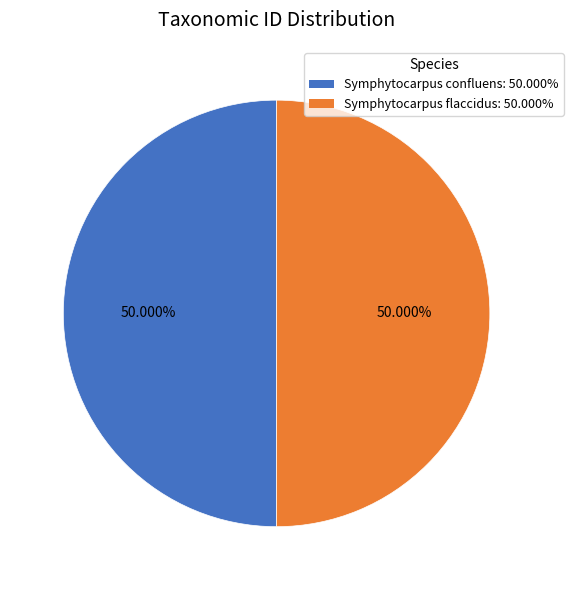

What percentage is the Symphytocarpus confluens slice, to the nearest percent?

50%